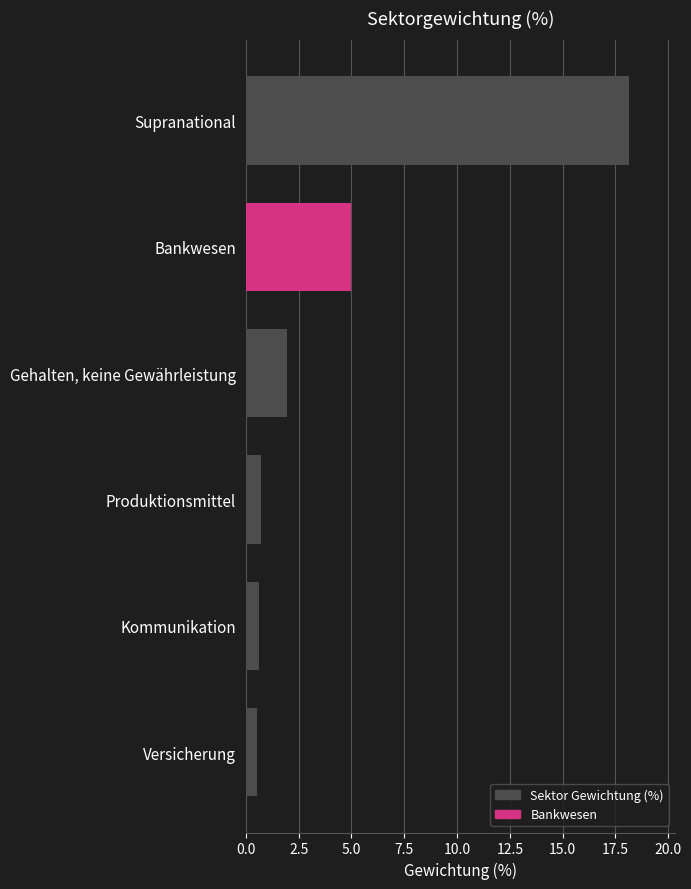

What position from the bottom is Supranational?

6